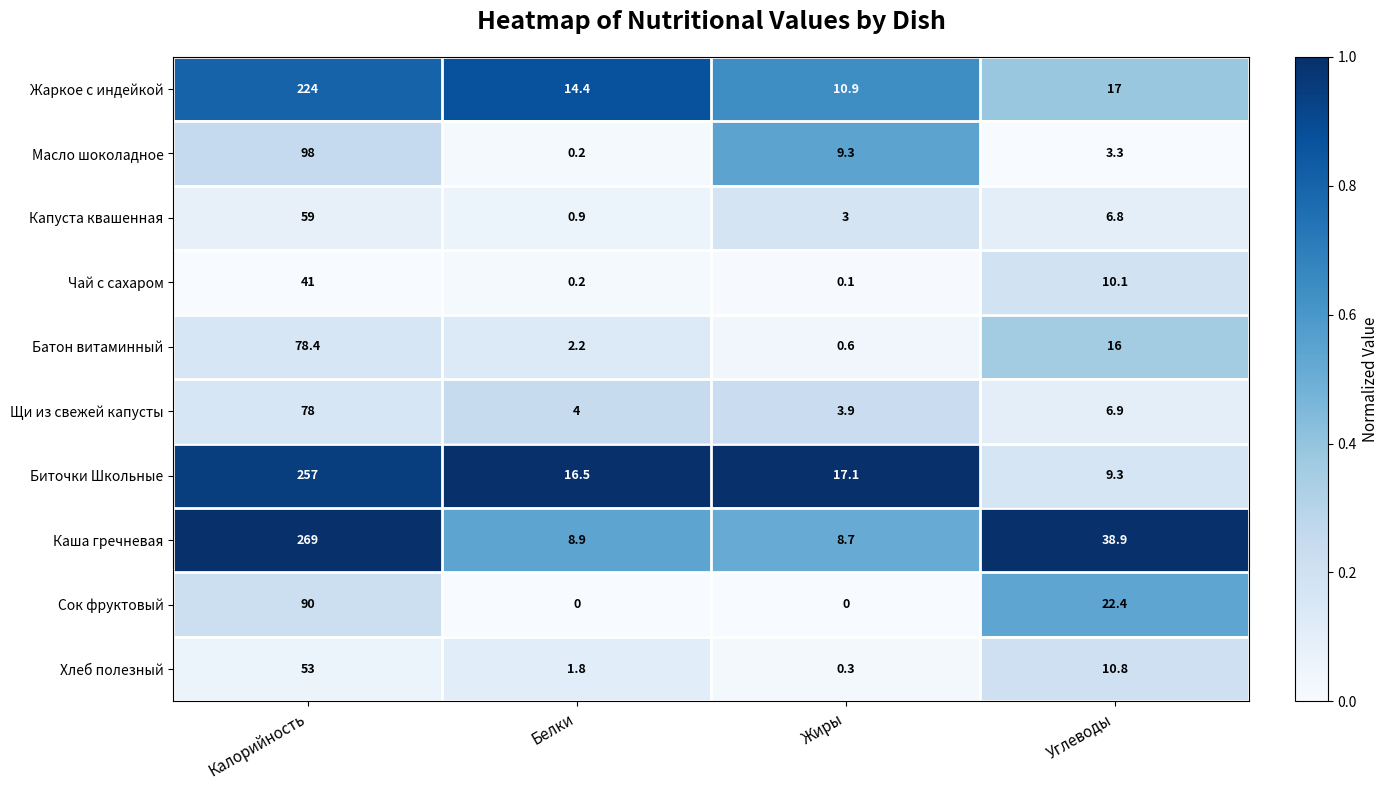

Which series has the widest spread of values?

Каша гречневая